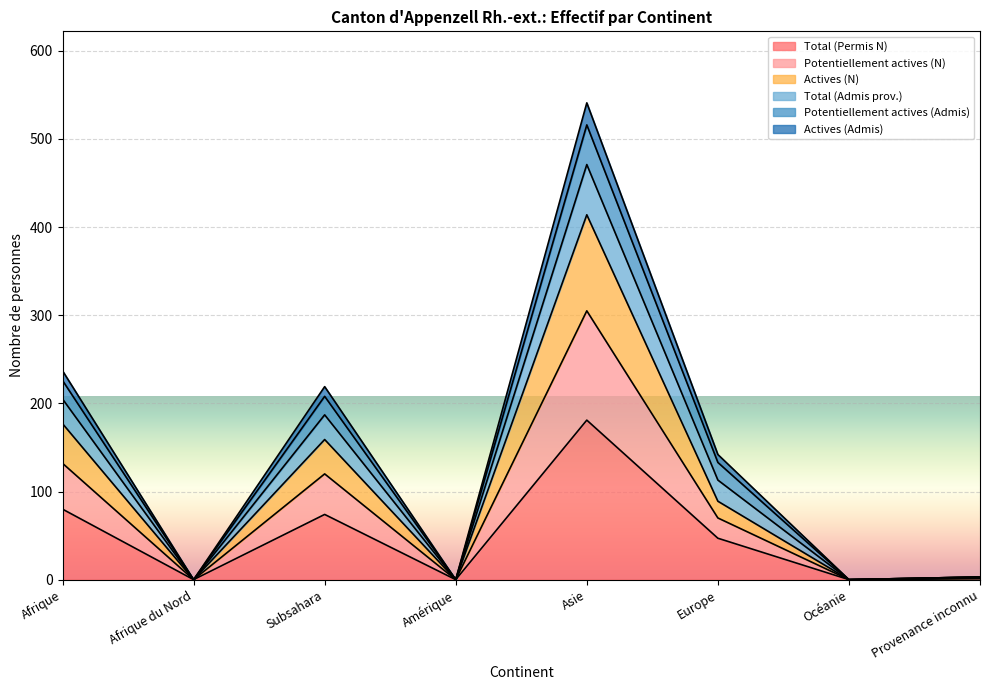

True or false: Potentiellement actives (Admis) has a value of -284 at Amérique.

False